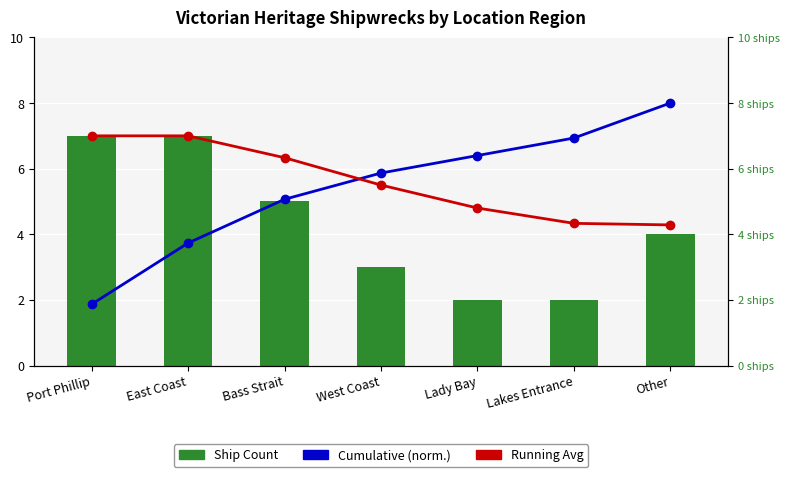

Between West Coast and Other, which is larger?

Other